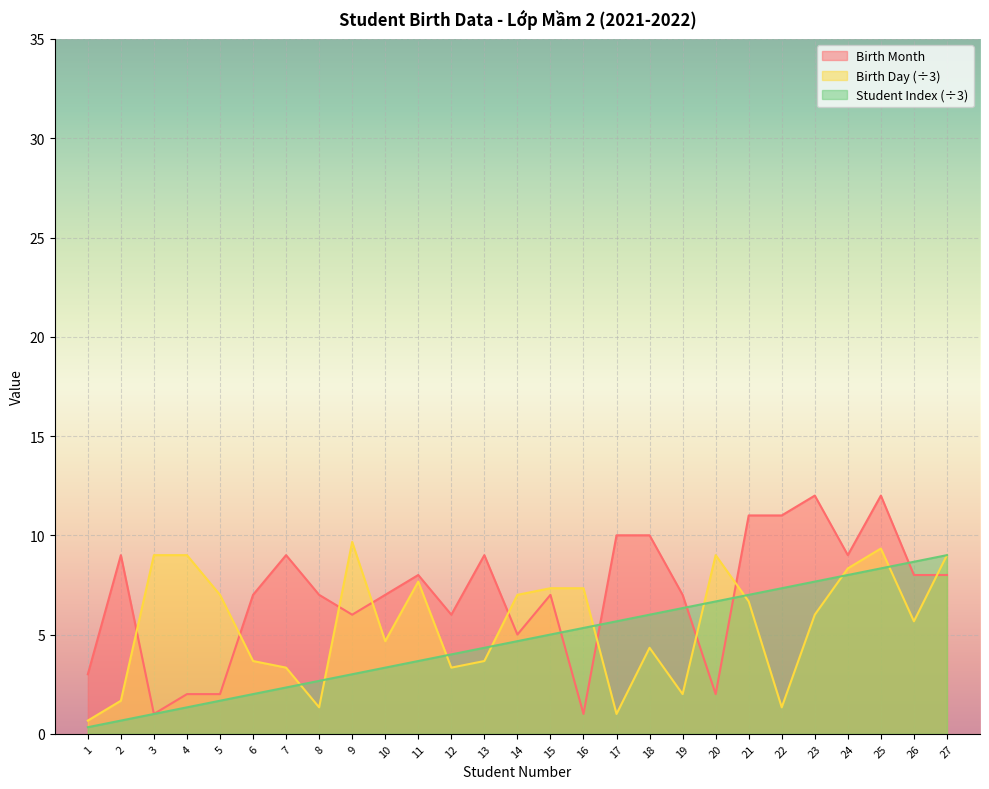

What is the sum of the Student Index values at 8 and 25?

11.0